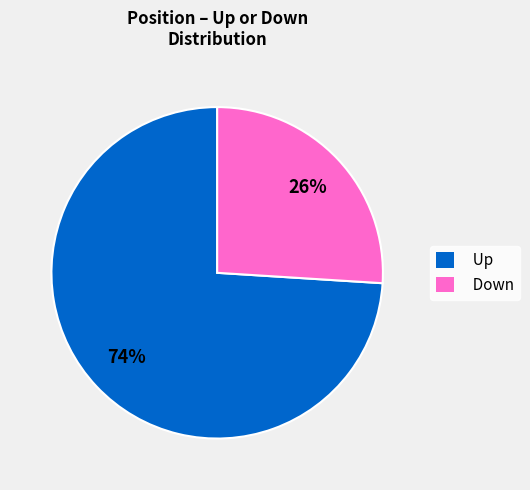

How many slices are in this pie chart?

2